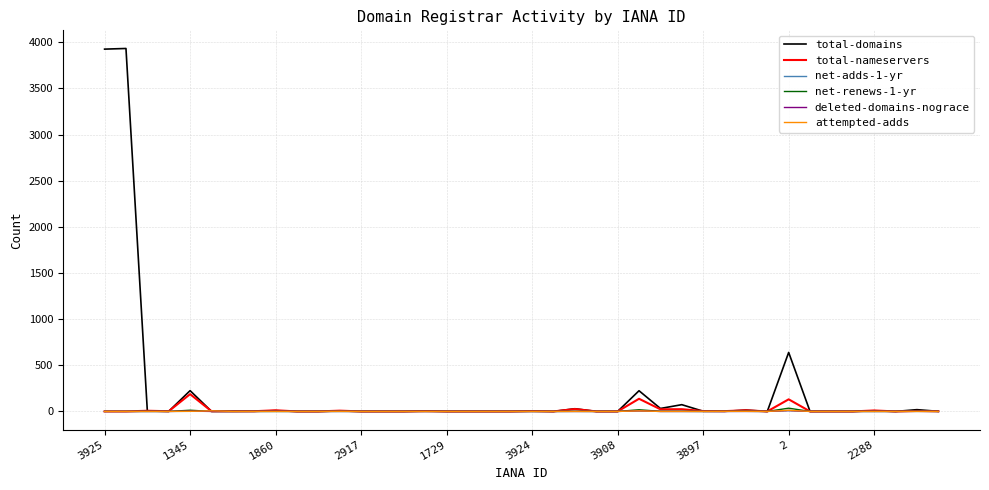

Which series has the largest range (max minus min)?

total-domains